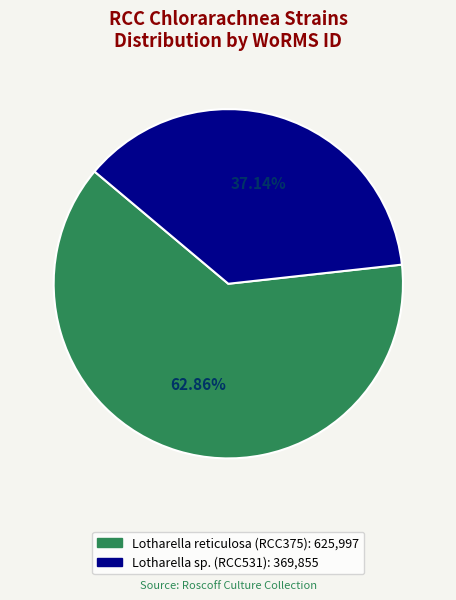

True or false: Lotharella sp. (RCC531) accounts for 46% of the total.

False